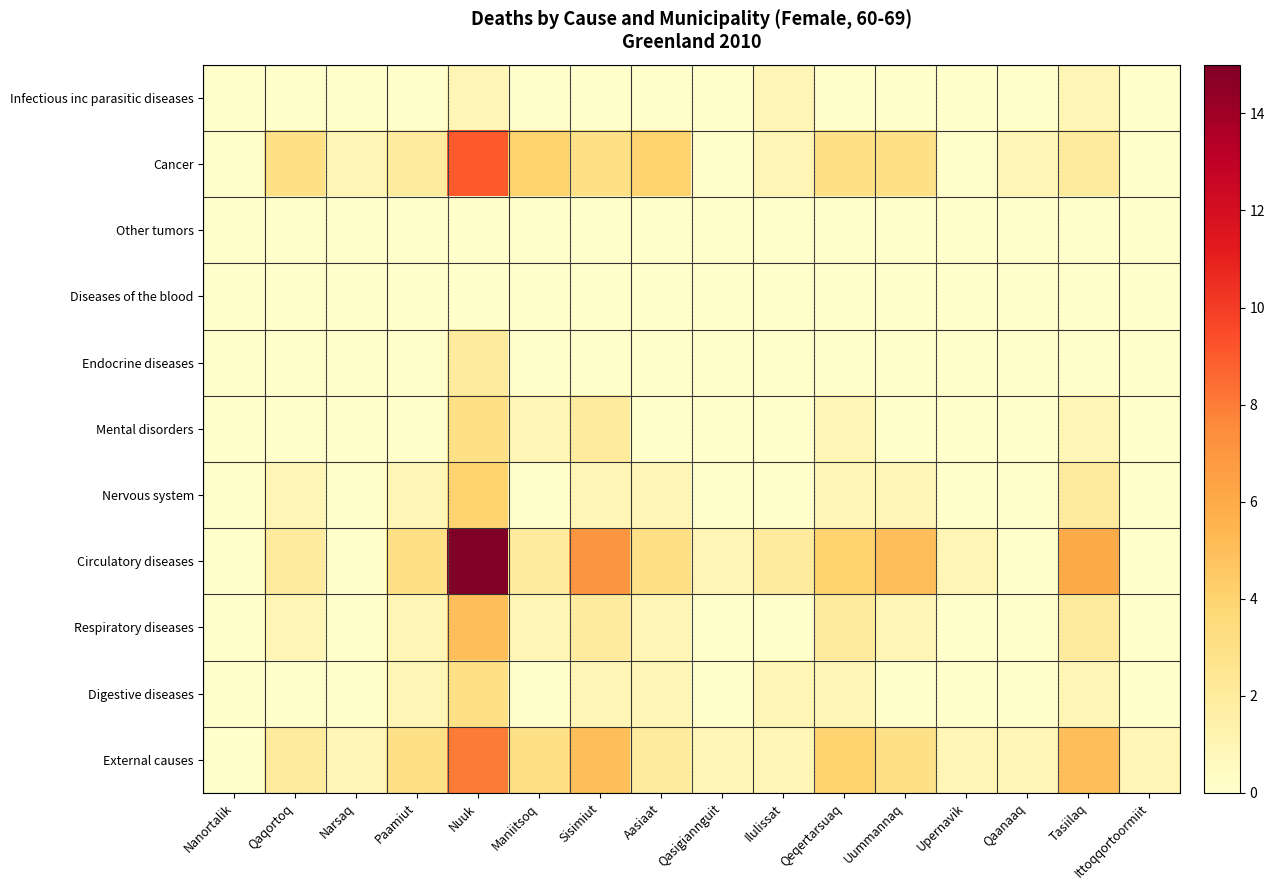

Reading left to right, transcribe all the data shown in this chart.

Infectious inc parasitic diseases: Nanortalik=0	Qaqortoq=0	Narsaq=0	Paamiut=0	Nuuk=1	Maniitsoq=0	Sisimiut=0	Aasiaat=0	Qasigiannguit=0	Ilulissat=1	Qeqertarsuaq=0	Uummannaq=0	Upernavik=0	Qaanaaq=0	Tasiilaq=1	Ittoqqortoormiit=0
Cancer: Nanortalik=0	Qaqortoq=3	Narsaq=1	Paamiut=2	Nuuk=9	Maniitsoq=4	Sisimiut=3	Aasiaat=4	Qasigiannguit=0	Ilulissat=1	Qeqertarsuaq=3	Uummannaq=3	Upernavik=0	Qaanaaq=1	Tasiilaq=2	Ittoqqortoormiit=0
Other tumors: Nanortalik=0	Qaqortoq=0	Narsaq=0	Paamiut=0	Nuuk=0	Maniitsoq=0	Sisimiut=0	Aasiaat=0	Qasigiannguit=0	Ilulissat=0	Qeqertarsuaq=0	Uummannaq=0	Upernavik=0	Qaanaaq=0	Tasiilaq=0	Ittoqqortoormiit=0
Diseases of the blood: Nanortalik=0	Qaqortoq=0	Narsaq=0	Paamiut=0	Nuuk=0	Maniitsoq=0	Sisimiut=0	Aasiaat=0	Qasigiannguit=0	Ilulissat=0	Qeqertarsuaq=0	Uummannaq=0	Upernavik=0	Qaanaaq=0	Tasiilaq=0	Ittoqqortoormiit=0
Endocrine diseases: Nanortalik=0	Qaqortoq=0	Narsaq=0	Paamiut=0	Nuuk=2	Maniitsoq=0	Sisimiut=0	Aasiaat=0	Qasigiannguit=0	Ilulissat=0	Qeqertarsuaq=0	Uummannaq=0	Upernavik=0	Qaanaaq=0	Tasiilaq=0	Ittoqqortoormiit=0
Mental disorders: Nanortalik=0	Qaqortoq=0	Narsaq=0	Paamiut=0	Nuuk=3	Maniitsoq=1	Sisimiut=2	Aasiaat=0	Qasigiannguit=0	Ilulissat=0	Qeqertarsuaq=1	Uummannaq=0	Upernavik=0	Qaanaaq=0	Tasiilaq=1	Ittoqqortoormiit=0
Nervous system: Nanortalik=0	Qaqortoq=1	Narsaq=0	Paamiut=1	Nuuk=4	Maniitsoq=0	Sisimiut=1	Aasiaat=1	Qasigiannguit=0	Ilulissat=0	Qeqertarsuaq=1	Uummannaq=1	Upernavik=0	Qaanaaq=0	Tasiilaq=2	Ittoqqortoormiit=0
Circulatory diseases: Nanortalik=0	Qaqortoq=2	Narsaq=0	Paamiut=3	Nuuk=15	Maniitsoq=2	Sisimiut=7	Aasiaat=3	Qasigiannguit=1	Ilulissat=2	Qeqertarsuaq=4	Uummannaq=5	Upernavik=1	Qaanaaq=0	Tasiilaq=6	Ittoqqortoormiit=0
Respiratory diseases: Nanortalik=0	Qaqortoq=1	Narsaq=0	Paamiut=1	Nuuk=5	Maniitsoq=1	Sisimiut=2	Aasiaat=1	Qasigiannguit=0	Ilulissat=0	Qeqertarsuaq=2	Uummannaq=1	Upernavik=0	Qaanaaq=0	Tasiilaq=2	Ittoqqortoormiit=0
Digestive diseases: Nanortalik=0	Qaqortoq=0	Narsaq=0	Paamiut=1	Nuuk=3	Maniitsoq=0	Sisimiut=1	Aasiaat=1	Qasigiannguit=0	Ilulissat=1	Qeqertarsuaq=1	Uummannaq=0	Upernavik=0	Qaanaaq=0	Tasiilaq=1	Ittoqqortoormiit=0
External causes: Nanortalik=0	Qaqortoq=2	Narsaq=1	Paamiut=3	Nuuk=8	Maniitsoq=3	Sisimiut=5	Aasiaat=2	Qasigiannguit=1	Ilulissat=1	Qeqertarsuaq=4	Uummannaq=3	Upernavik=1	Qaanaaq=1	Tasiilaq=5	Ittoqqortoormiit=1